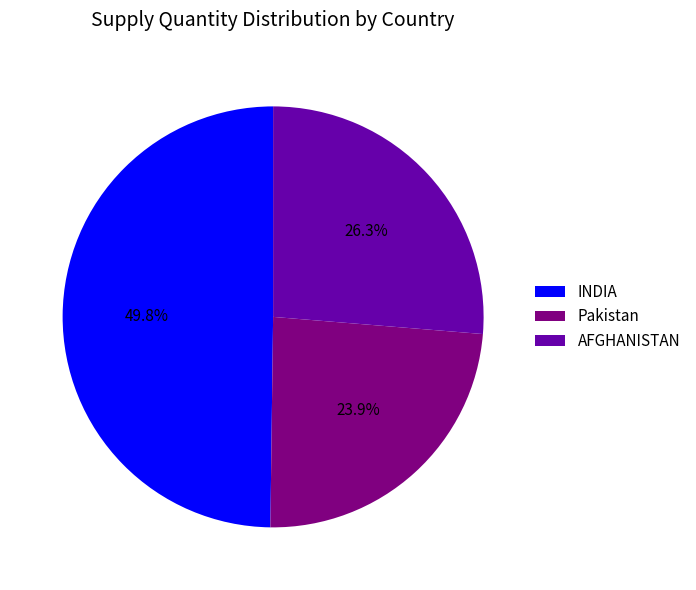

Rank the categories by value from lowest to highest.

Pakistan, AFGHANISTAN, INDIA